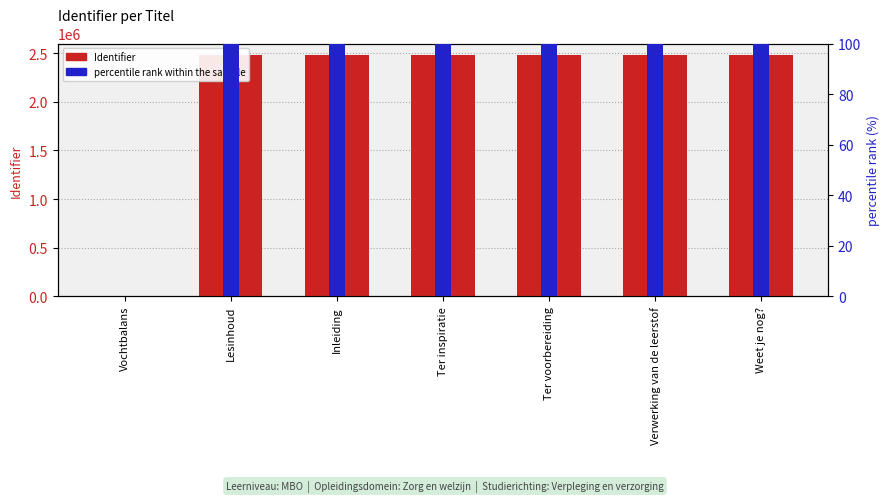

Reading right to left, what are all the values shown in this chart?

Identifier: Weet je nog?=2479093.0	Verwerking van de leerstof=2479092.0	Ter voorbereiding=2479091.0	Ter inspiratie=2479090.0	Inleiding=2479089.0	Lesinhoud=2479088.0	Vochtbalans=0.0
percentile rank within the sample: Weet je nog?=100.0	Verwerking van de leerstof=100.0	Ter voorbereiding=100.0	Ter inspiratie=100.0	Inleiding=100.0	Lesinhoud=100.0	Vochtbalans=0.0